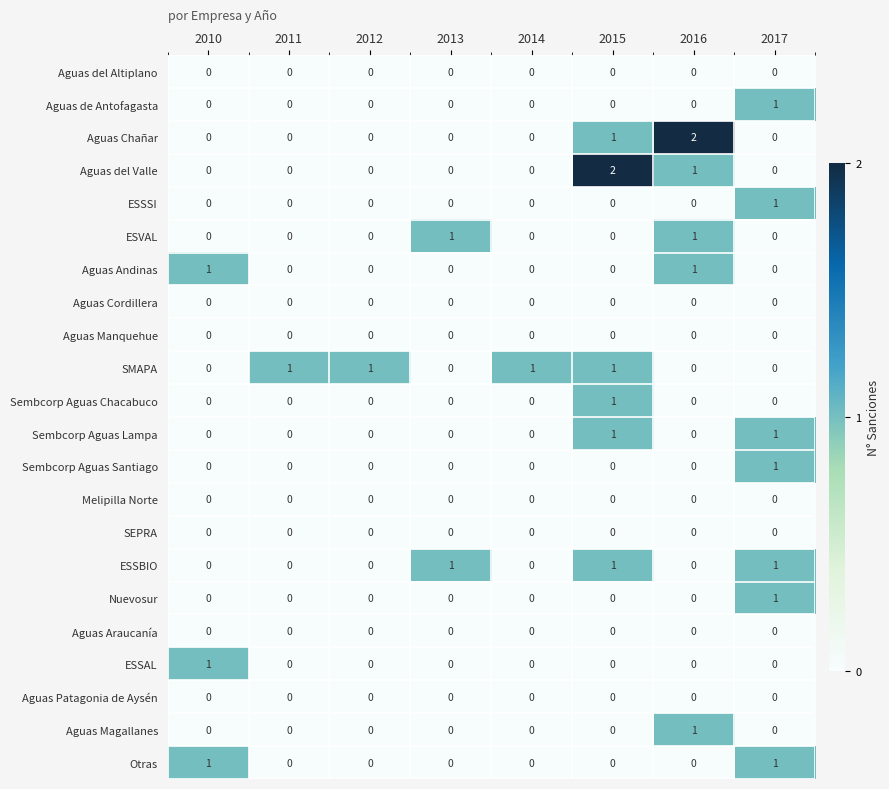

Count the Aguas Andinas values in the range 0 to 1.

8